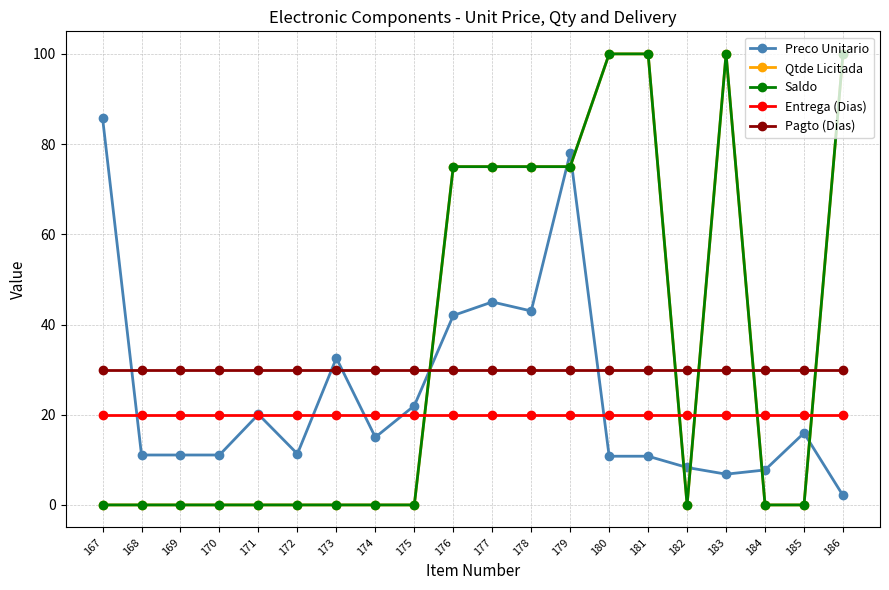

Is this an area chart (filled region under the line)?

No